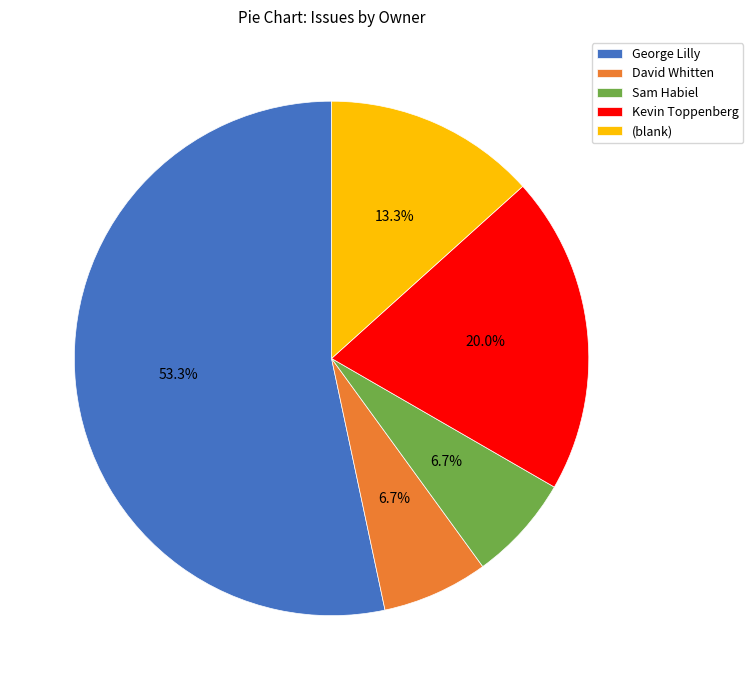

What is the ratio of the value at David Whitten to the value at Kevin Toppenberg?

0.3